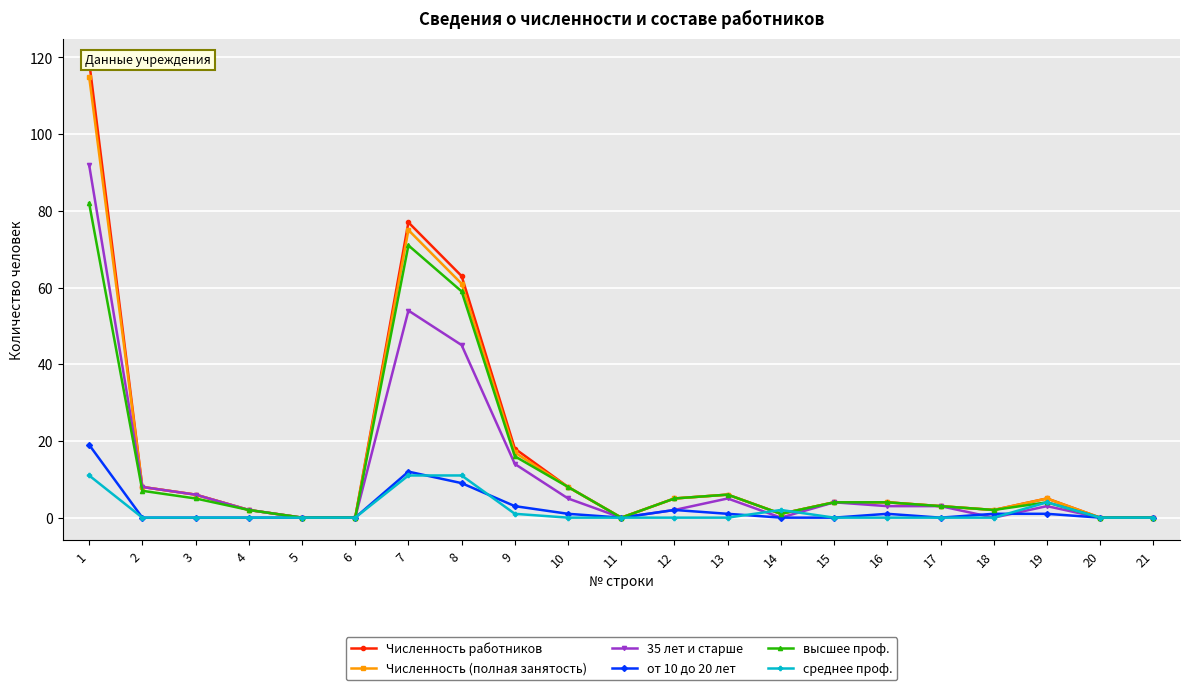

What is the average value of the высшее проф. series?

13